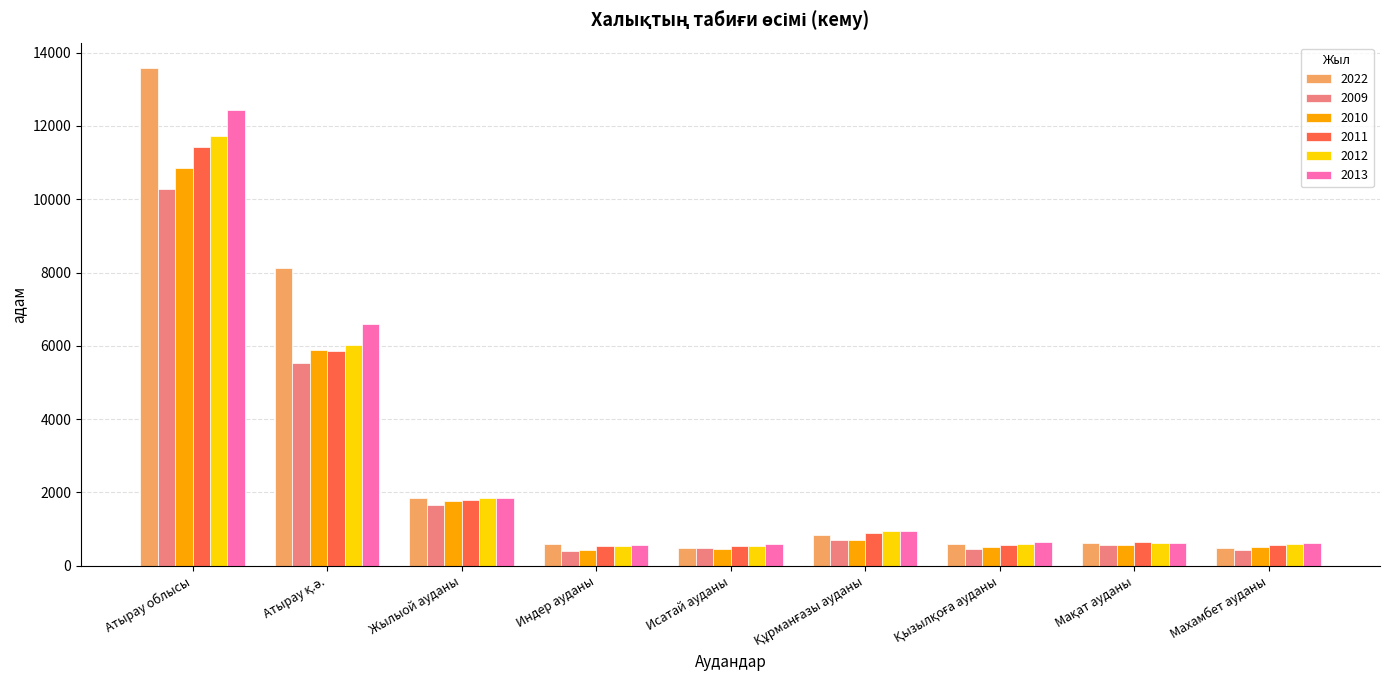

Which series has the largest range (max minus min)?

2022